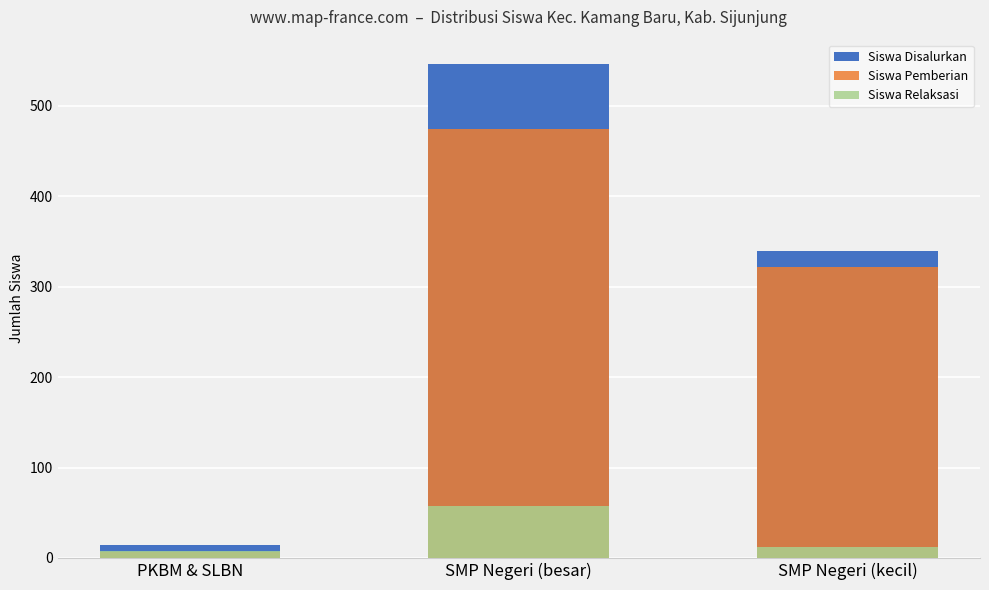

What is the sum of the Siswa Pemberian values at PKBM & SLBN and SMP Negeri (kecil)?

328